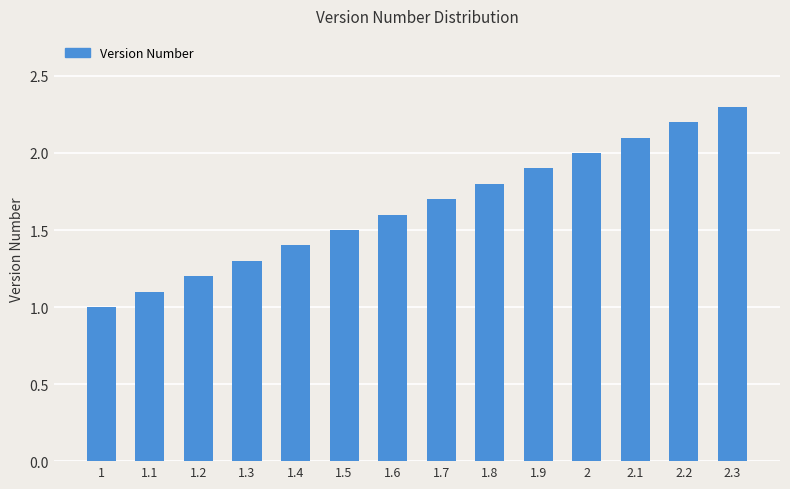

Reading left to right, extract all data points from this chart.

1.0	1.1	1.2	1.3	1.4	1.5	1.6	1.7	1.8	1.9	2.0	2.1	2.2	2.3